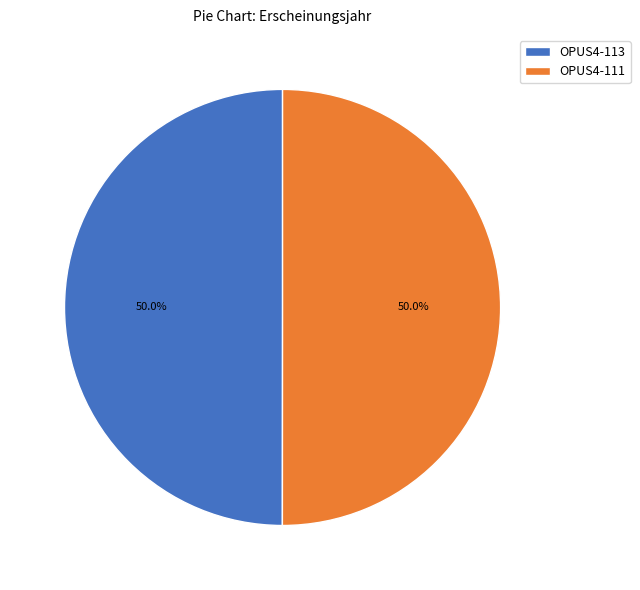

Count the number of slices in the pie.

2